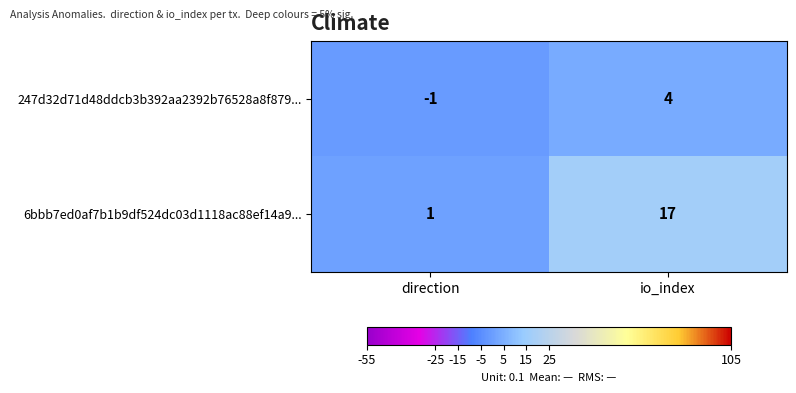

Between direction and io_index, which series saw the biggest shift?

6bbb7ed0af7b1b9df524dc03d1118ac88ef14a9...